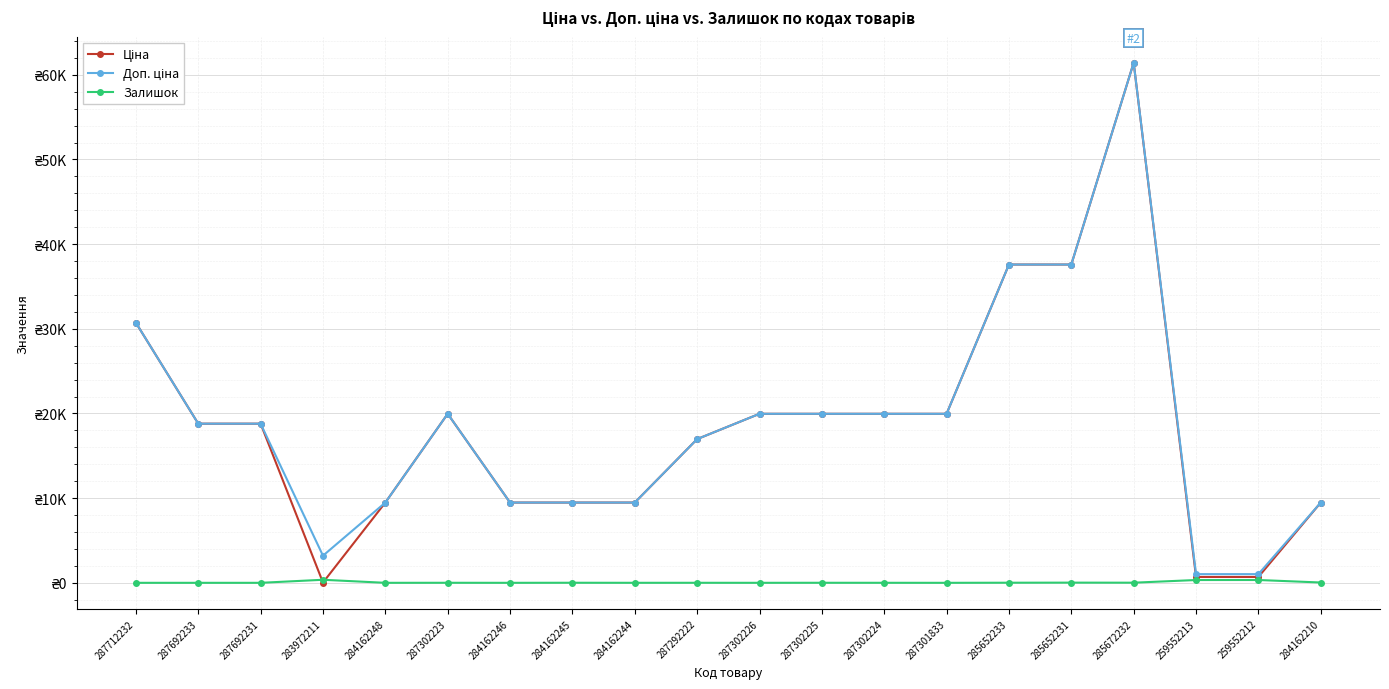

At which label does Доп. ціна first exceed 18796?

287712232